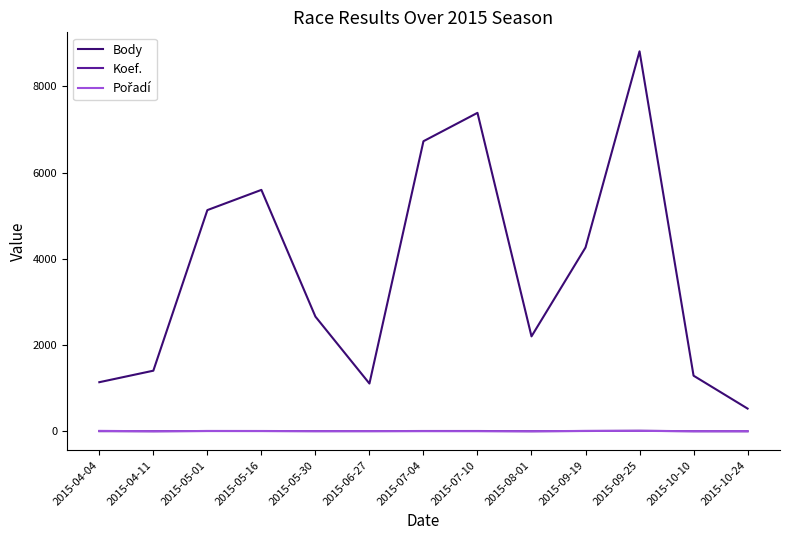

At which category is the sum across all series the highest?

2015-09-25